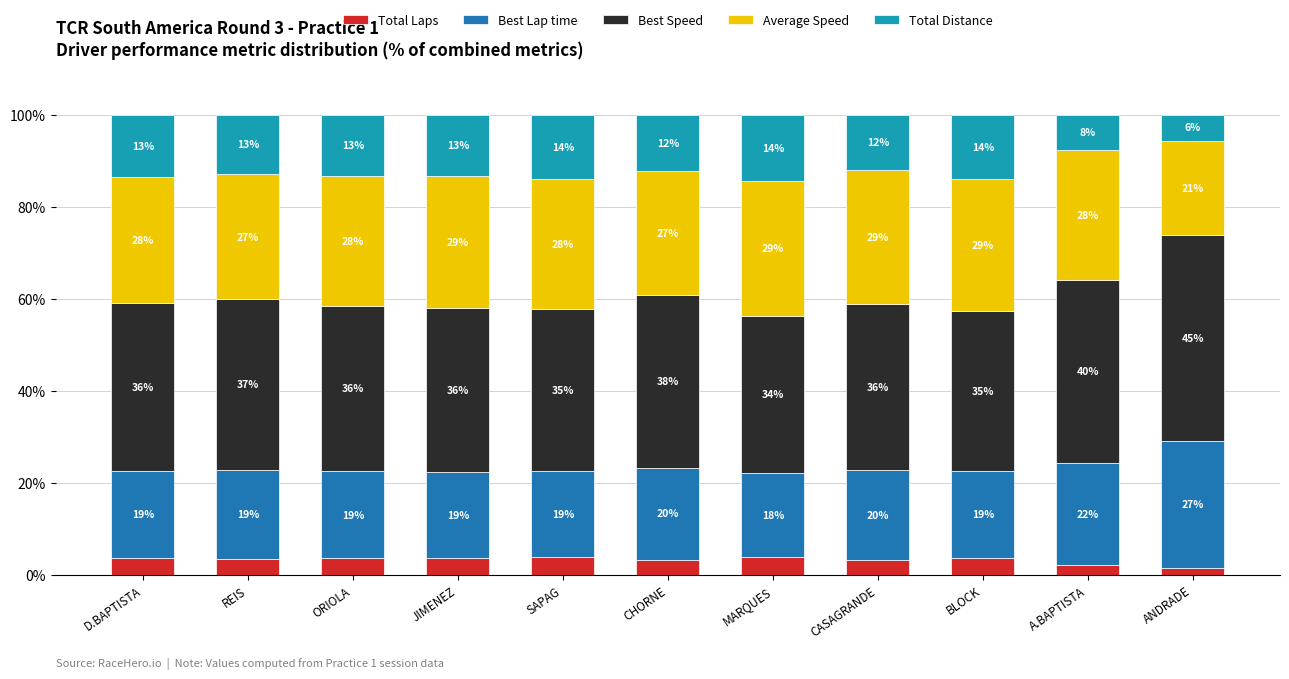

What are all the series names shown in the legend?

Total Laps, Best Lap time, Best Speed, Average Speed, Total Distance